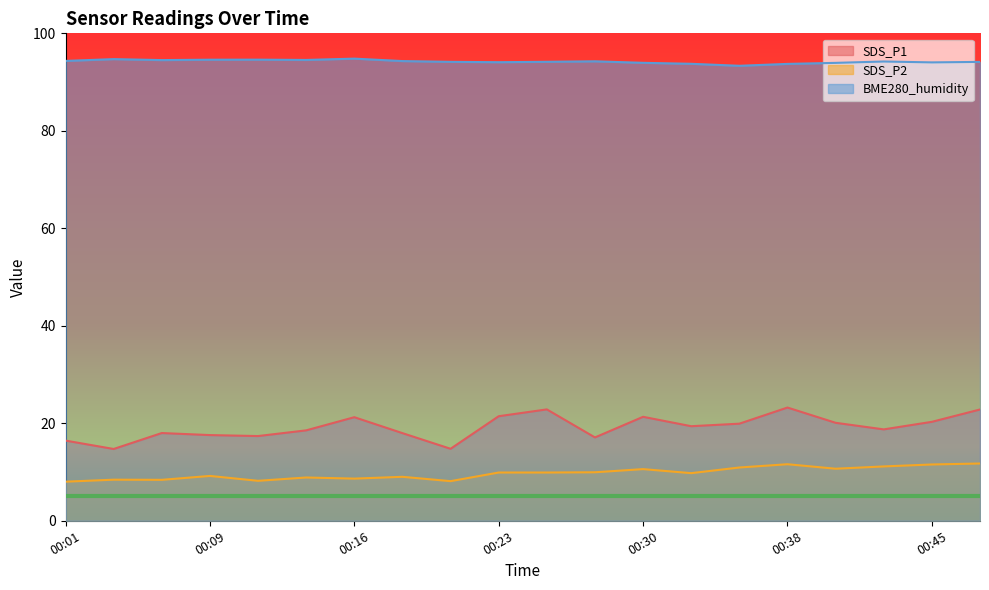

What is the difference between the maximum and minimum values in the BME280_humidity series?

1.5